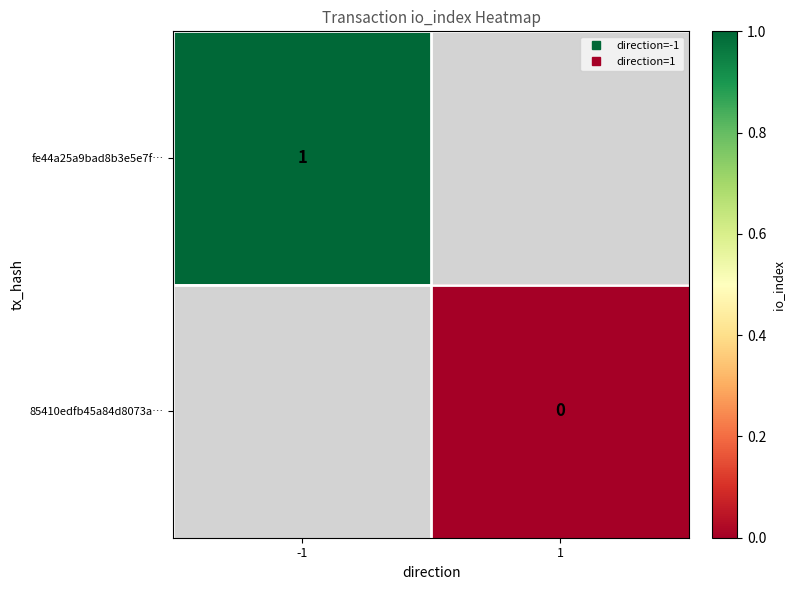

At which label is fe44a25a9bad8b3e5e7f… closest to 1?

-1